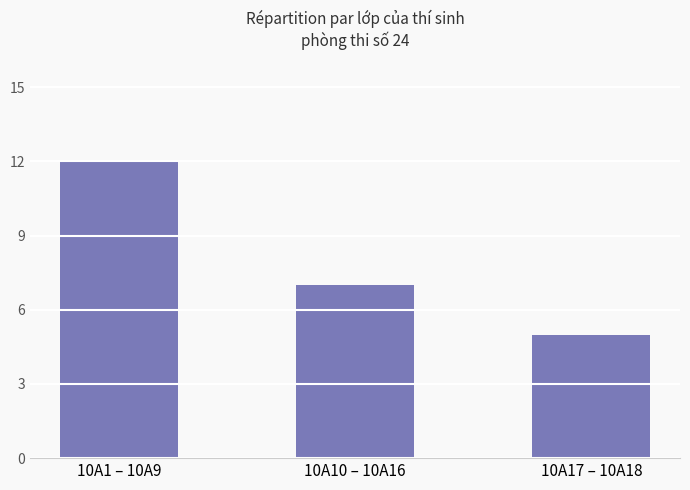

Are the bars horizontal?

No